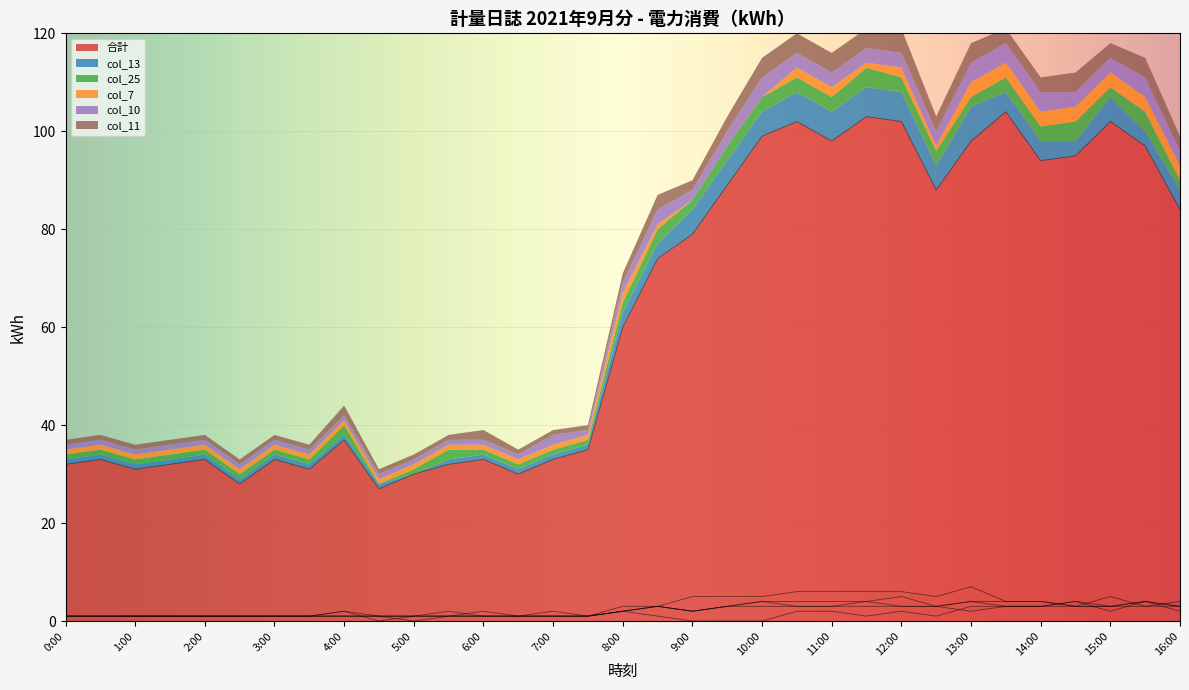

What are all the series names shown in the legend?

合計, col_13, col_25, col_7, col_10, col_11